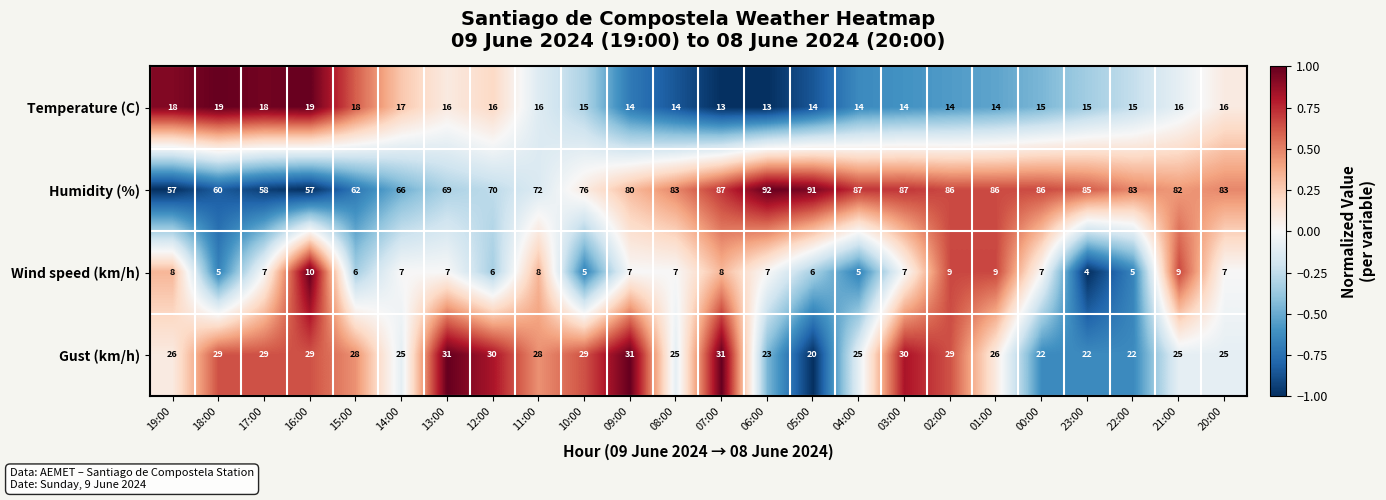

Count the Wind speed (km/h) values in the range 6 to 8.

15